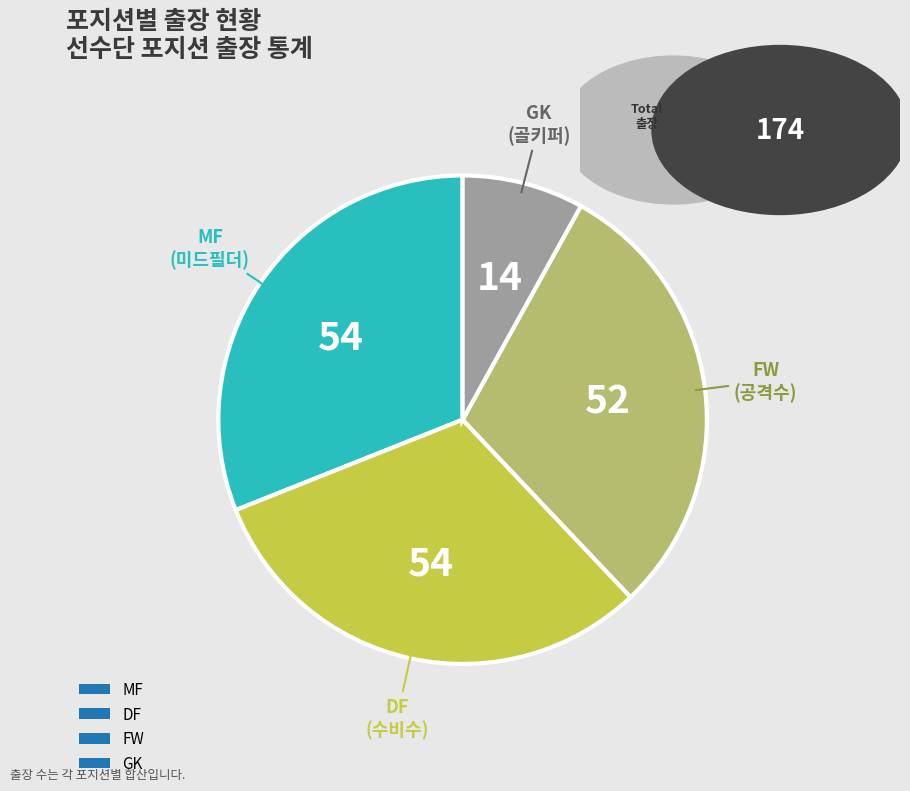

Which category has the smallest portion of the pie?

GK